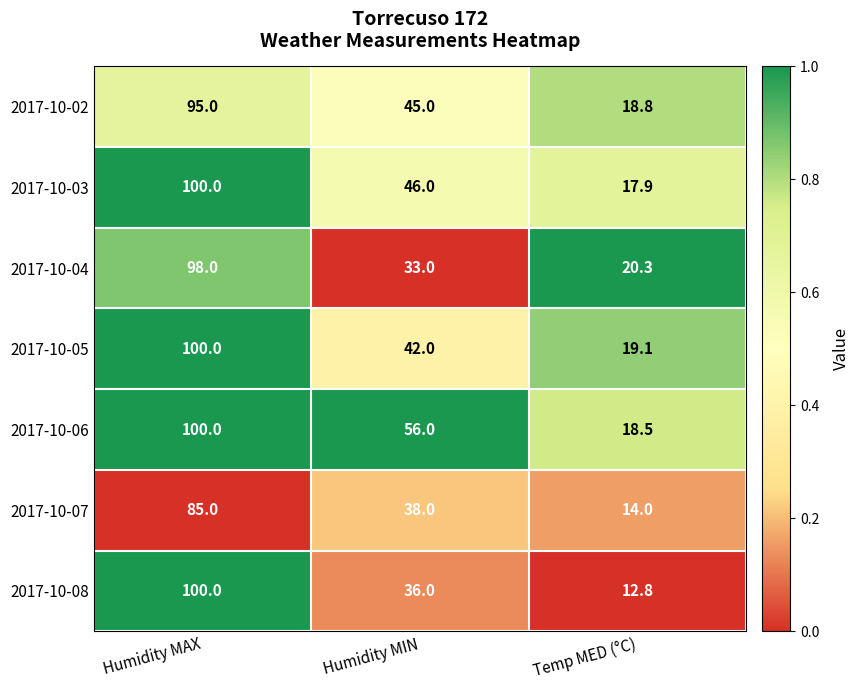

At which label is 2017-10-06 closest to 59?

Humidity MIN